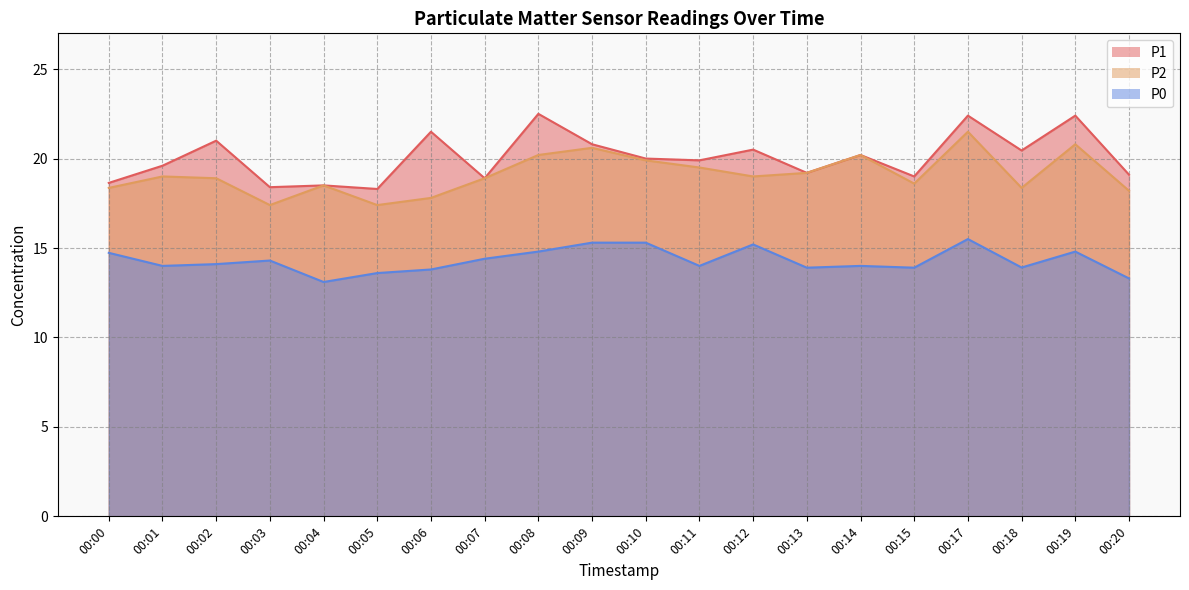

Reading left to right, extract all data points from this chart.

P1: 18.6	19.6	21.0	18.4	18.5	18.3	21.5	18.9	22.5	20.8	20.0	19.9	20.5	19.2	20.2	19.0	22.4	20.4	22.4	19.1
P2: 18.4	19.0	18.9	17.4	18.5	17.4	17.8	18.9	20.2	20.6	19.9	19.5	19.0	19.2	20.2	18.6	21.5	18.4	20.8	18.2
P0: 14.7	14.0	14.1	14.3	13.1	13.6	13.8	14.4	14.8	15.3	15.3	14.0	15.2	13.9	14.0	13.9	15.5	13.9	14.8	13.3